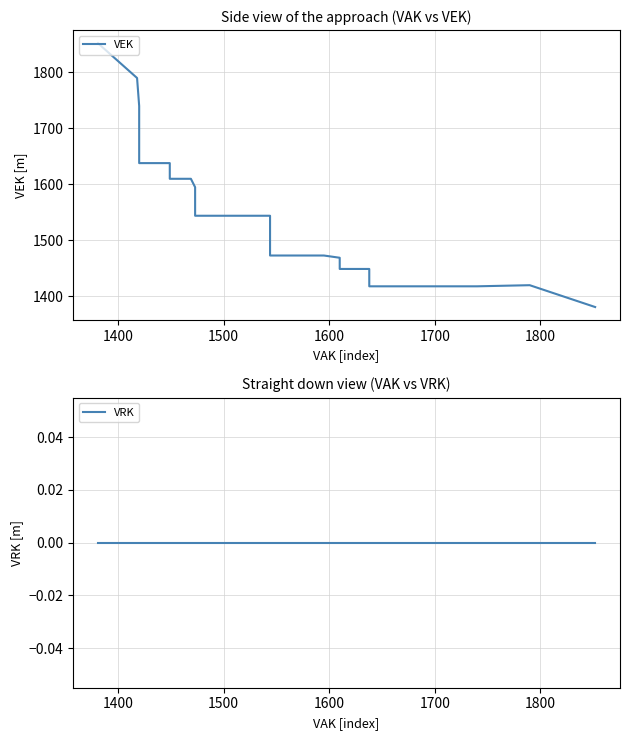

List the series in order of their peak value, lowest first.

VRK, VEK